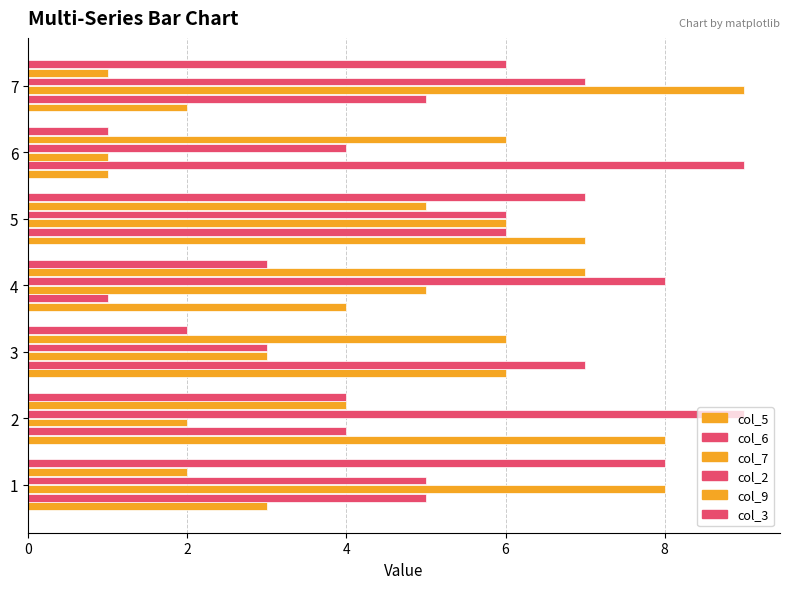

What is the label of the 2nd bar from the left?

2